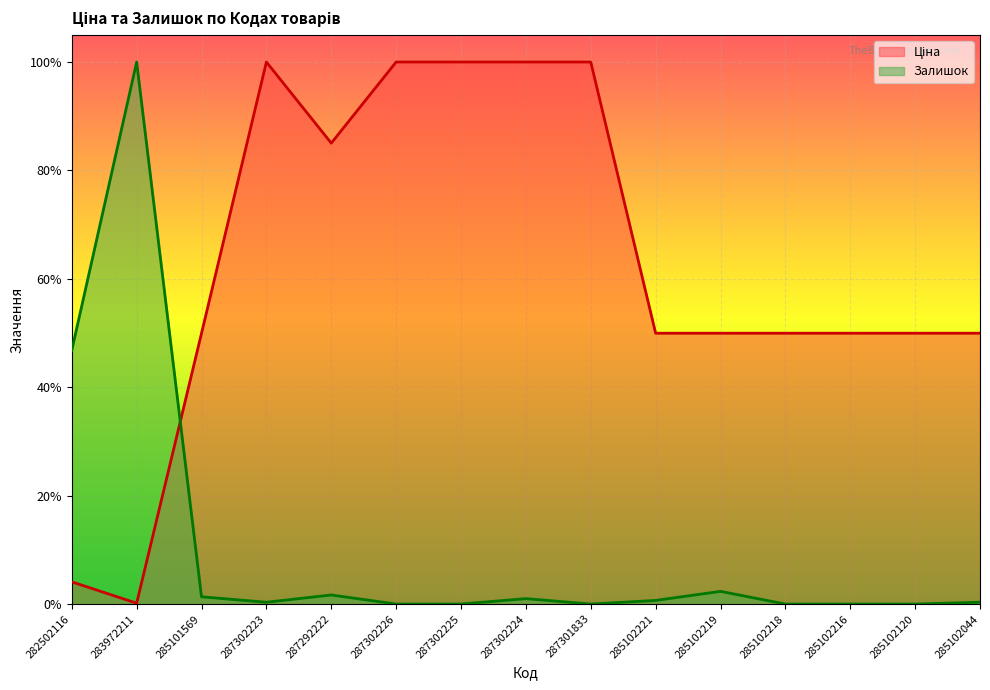

What is the difference between the maximum and minimum values in the Ціна series?

1.0